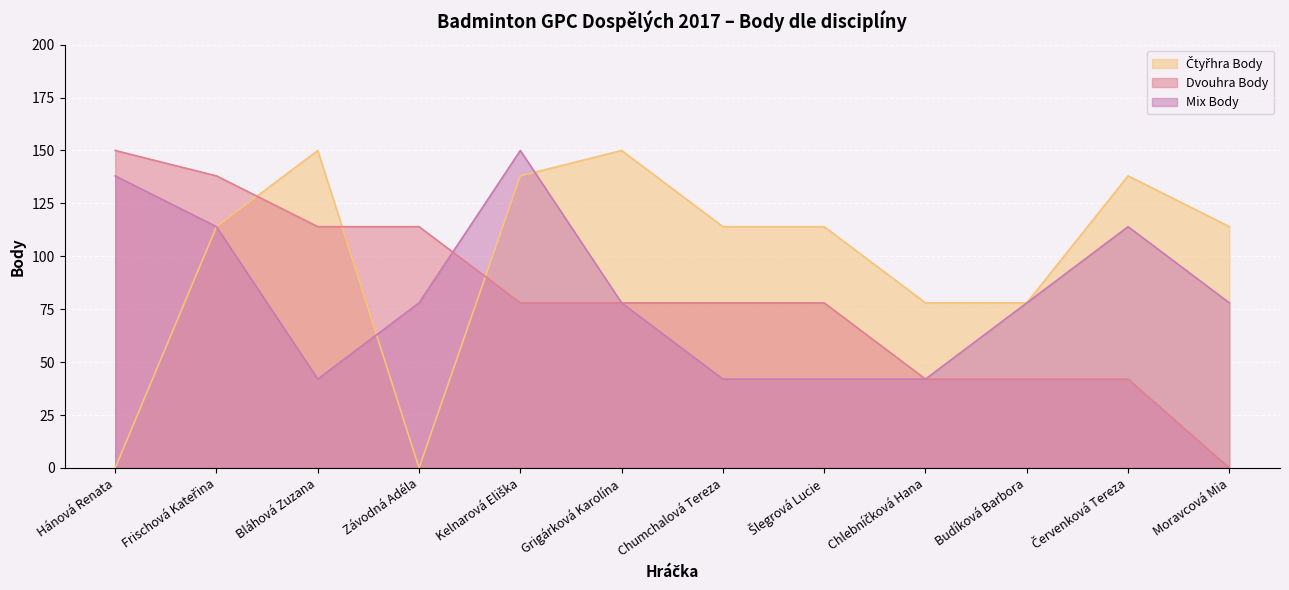

After their last crossing, which series has the higher values: Čtyřhra Body or Mix Body?

Čtyřhra Body